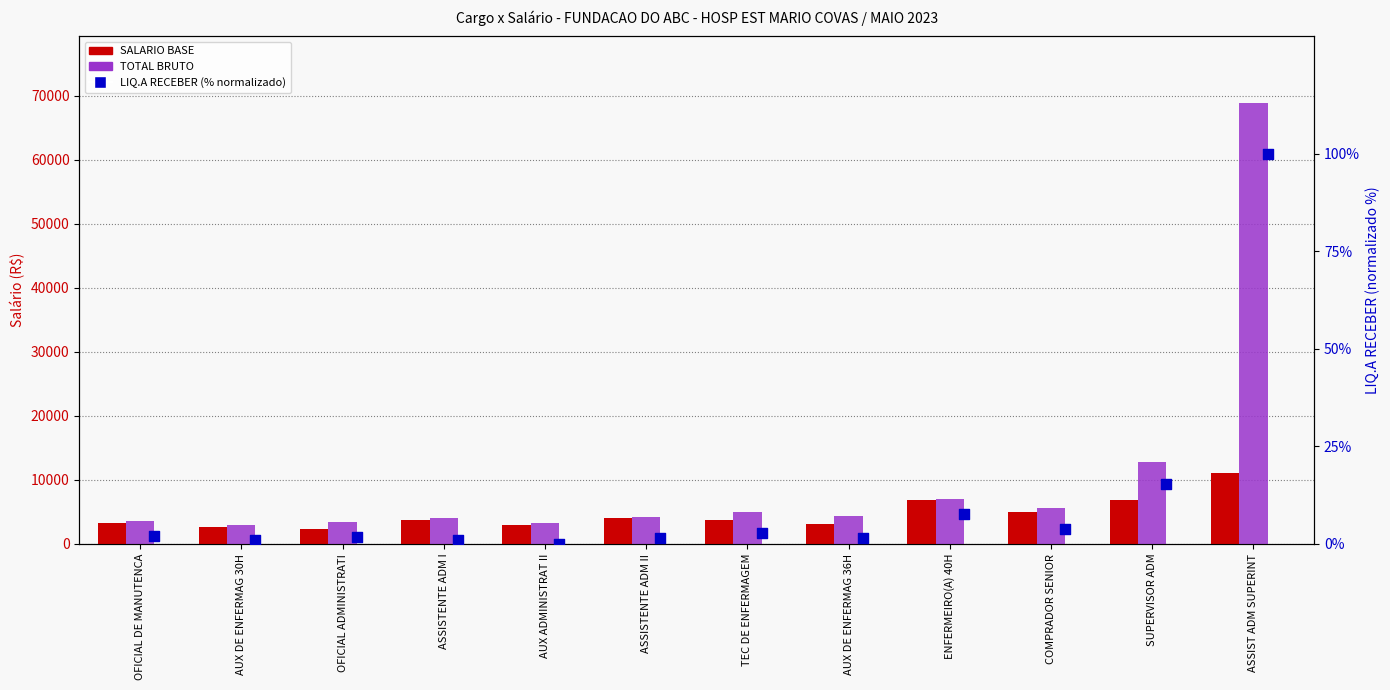

Which series has the largest Y range (max minus min)?

TOTAL BRUTO